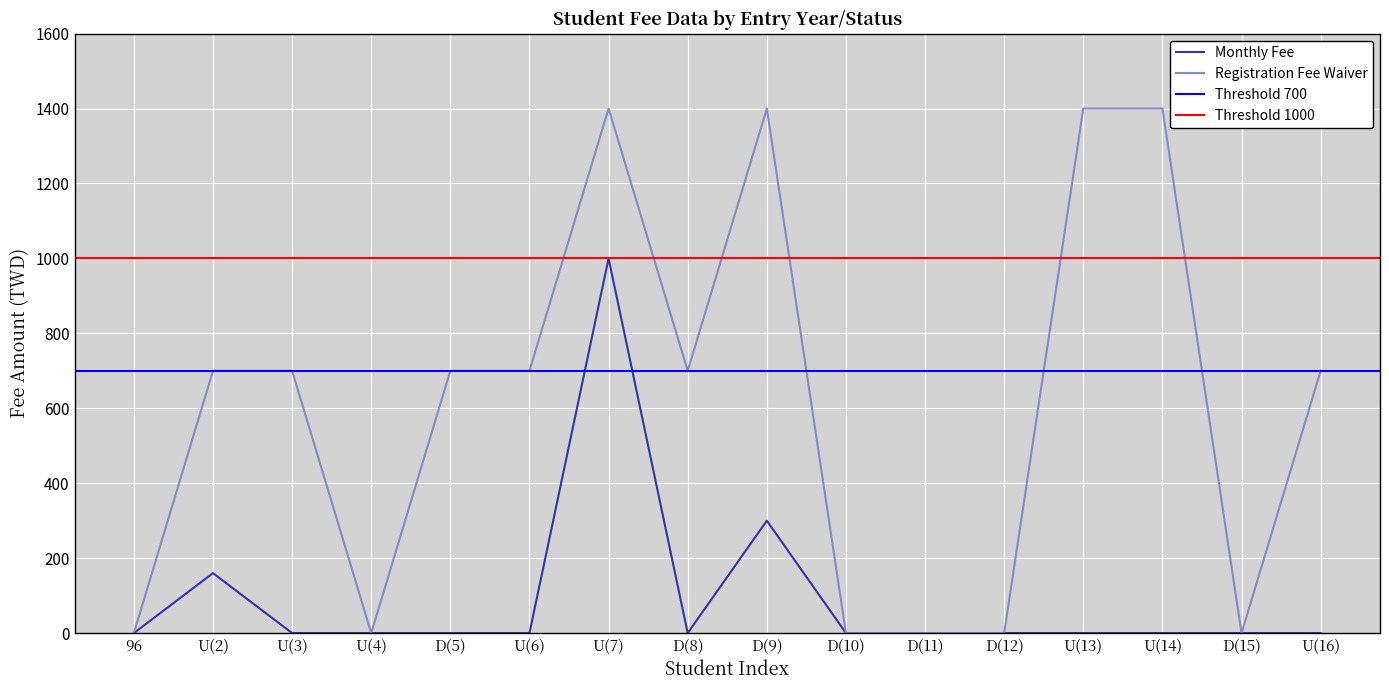

True or false: Monthly Fee and Registration Fee Waiver intersect in this chart.

False